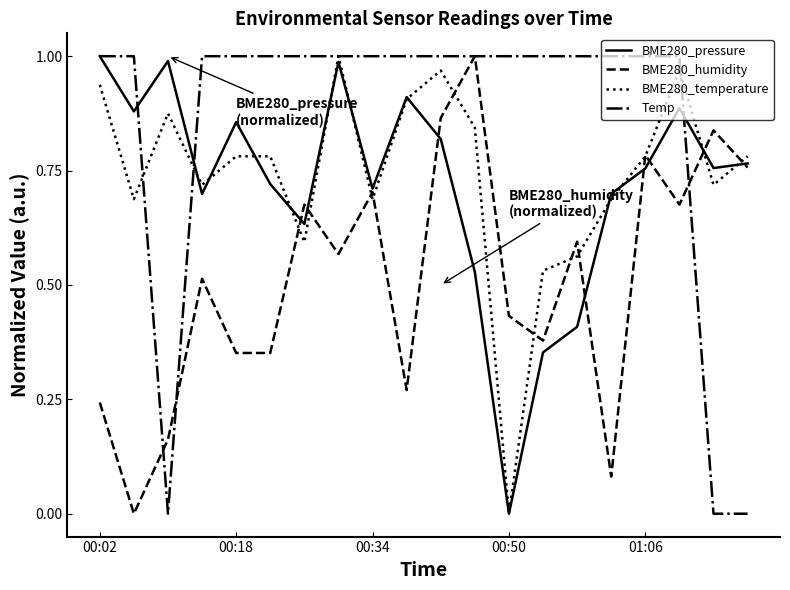

Which series has the largest total across all categories?

Temp